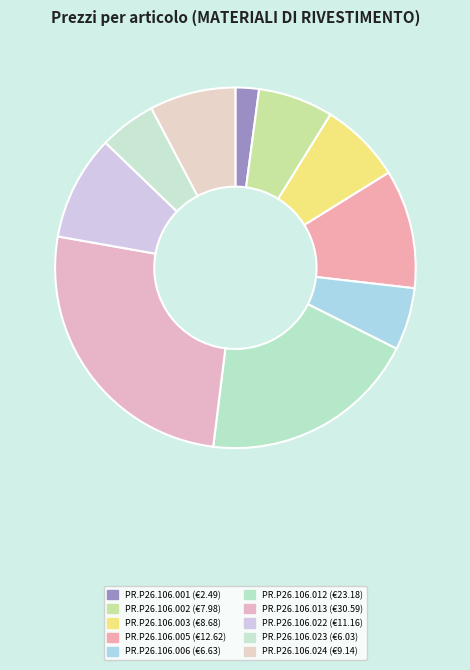

How many segments does this pie chart have?

10